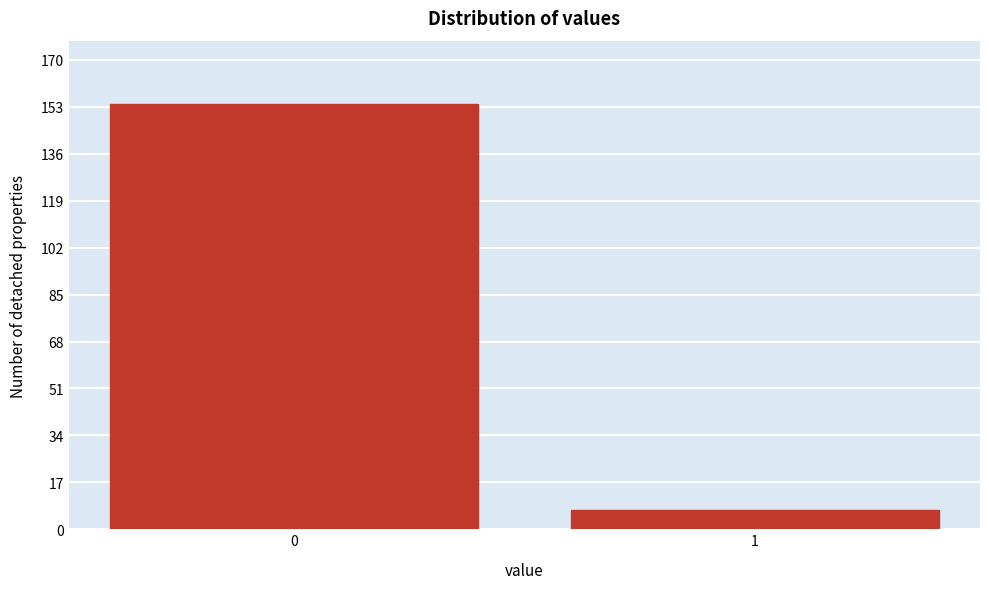

Reading right to left, extract all data points from this chart.

7	154